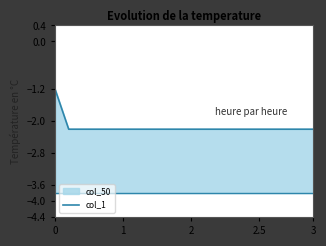

True or false: the data has more than 1 interior local peaks.

False